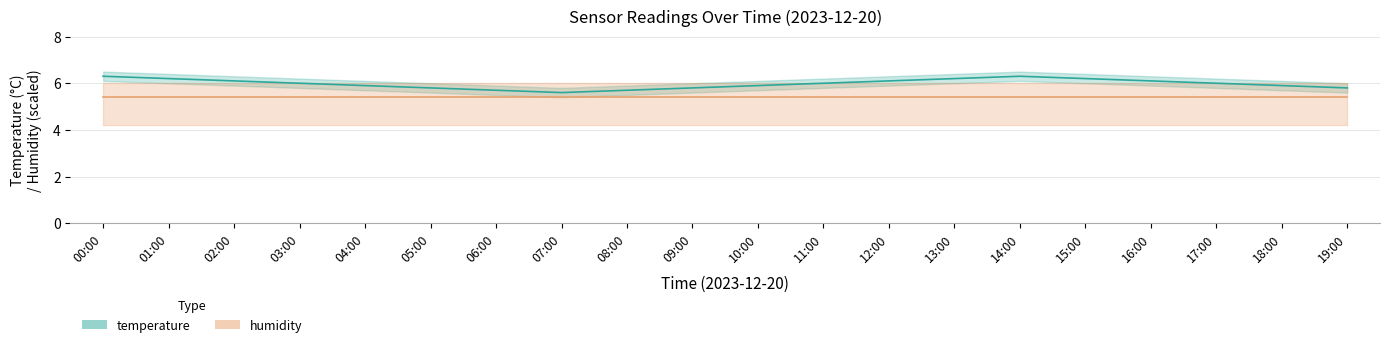

List the labels in order of value, largest first.

00:00, 14:00, 01:00, 13:00, 15:00, 02:00, 12:00, 16:00, 03:00, 11:00, 17:00, 04:00, 10:00, 18:00, 05:00, 09:00, 19:00, 06:00, 08:00, 07:00